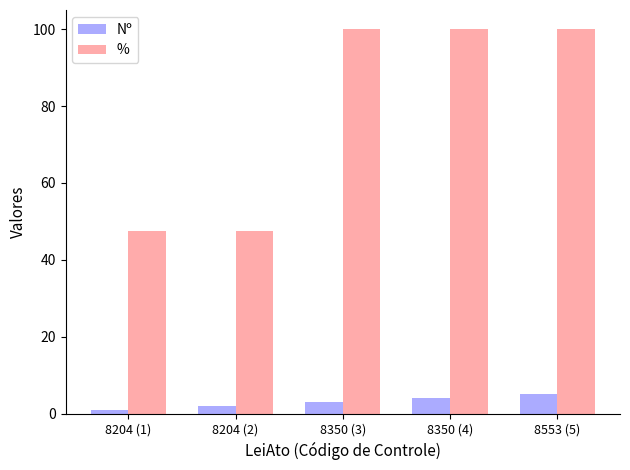

How many categories are shown in the chart?

5